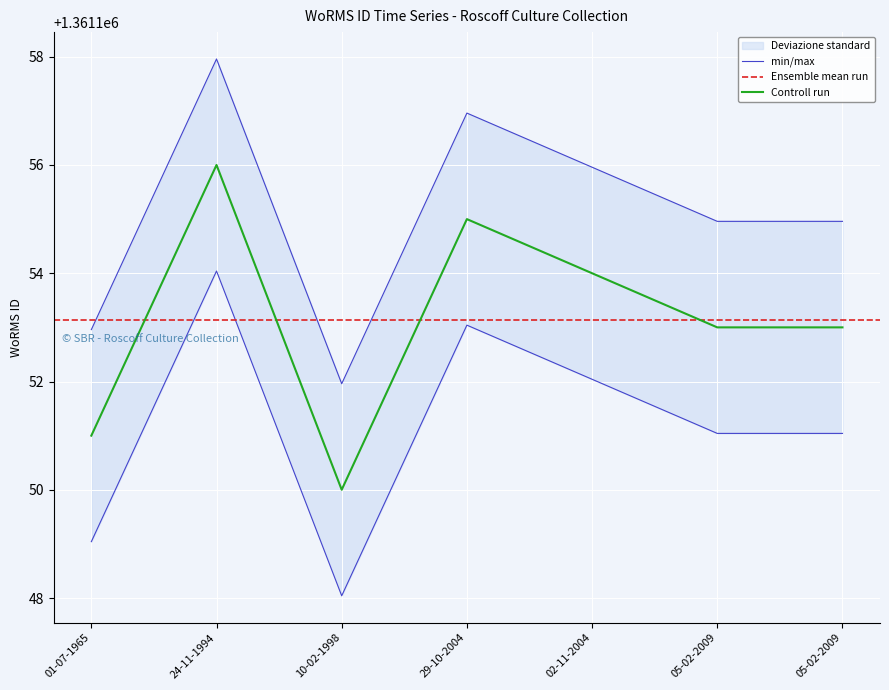

True or false: there are more than 1 points higher than both neighbors.

True